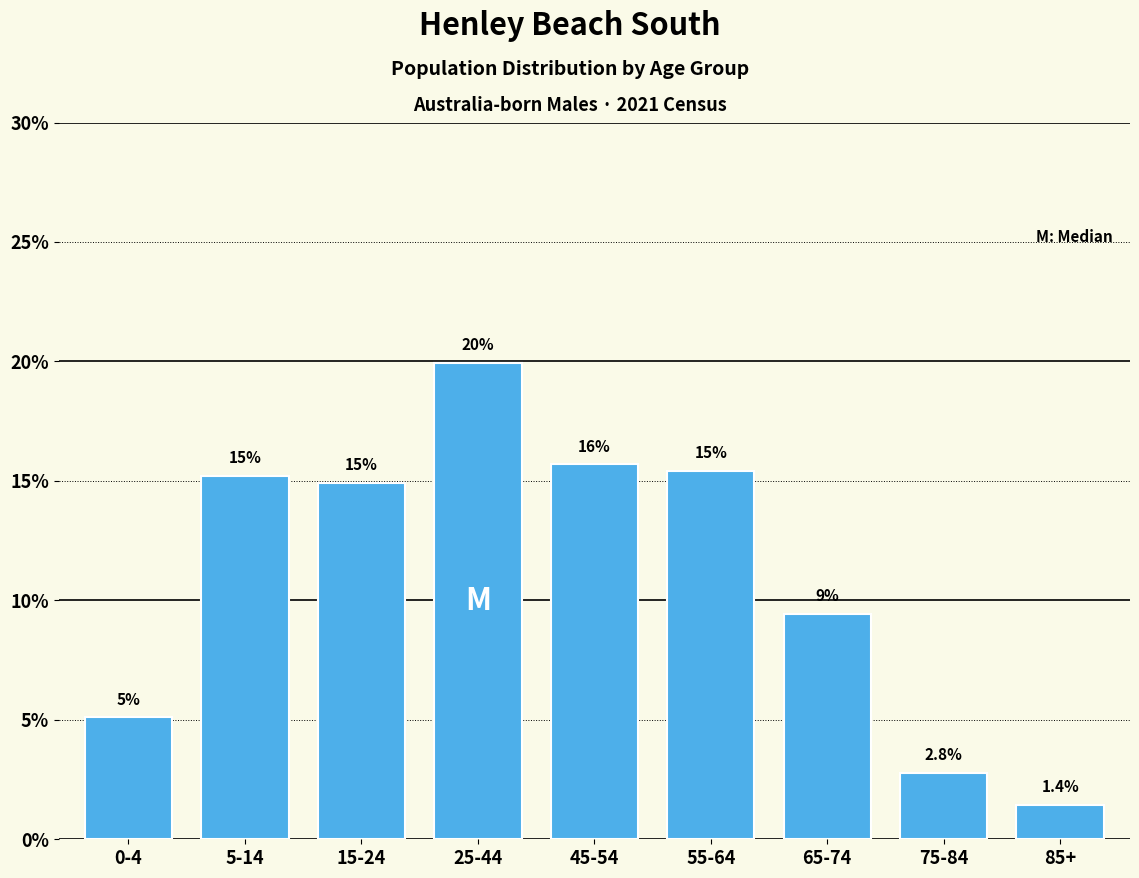

Reading left to right, transcribe all the data shown in this chart.

5.1	15.2	14.9	19.9	15.7	15.4	9.4	2.8	1.4